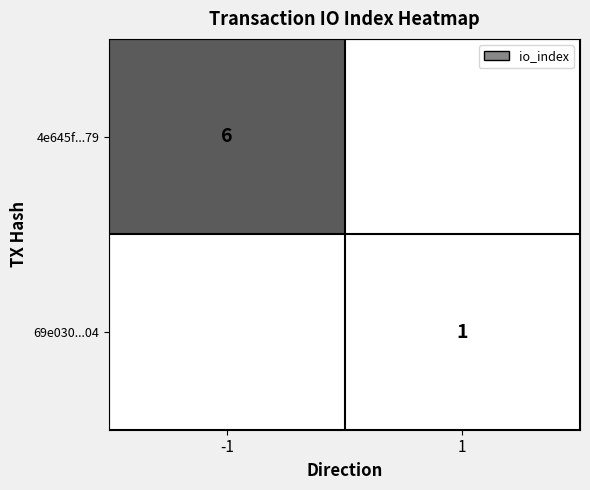

The 69e030...04 series shows 1.4 at 1. True or false?

False